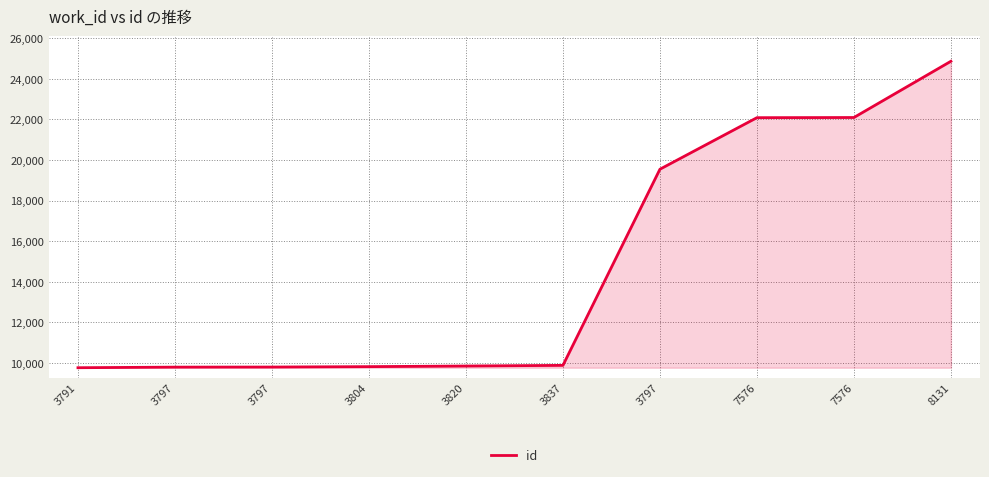

How many lines are shown in the chart?

1